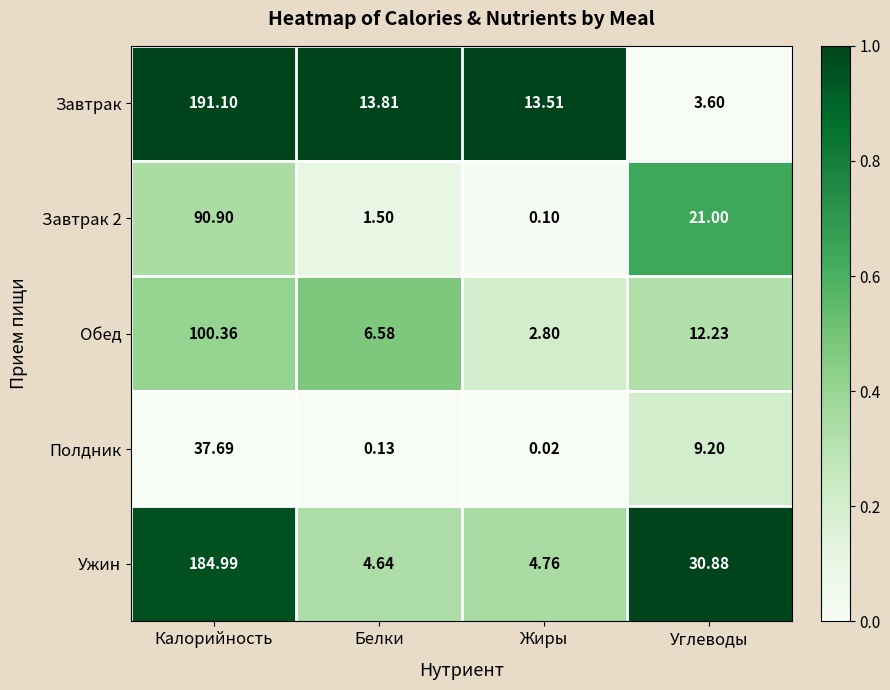

Which category has the lowest value in the Обед series?

Жиры